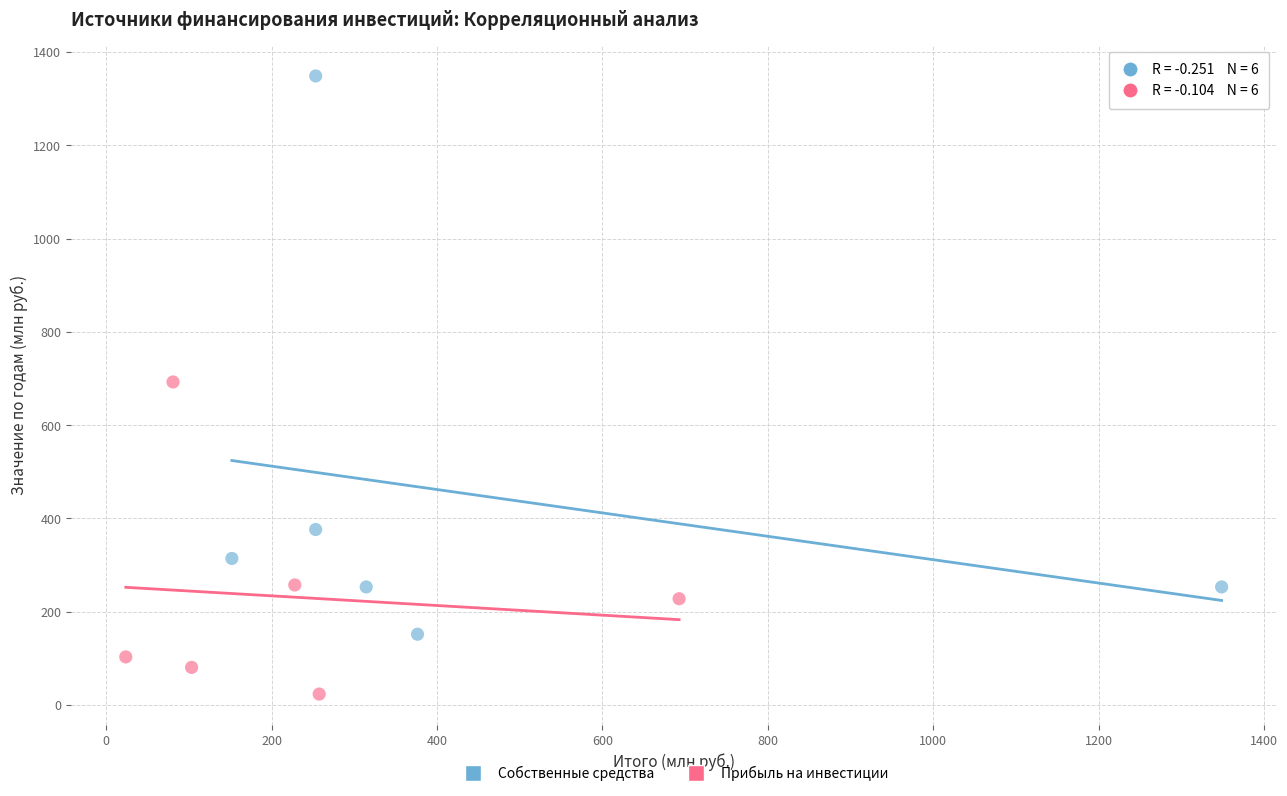

Which series reaches the maximum Y coordinate?

Собственные средства